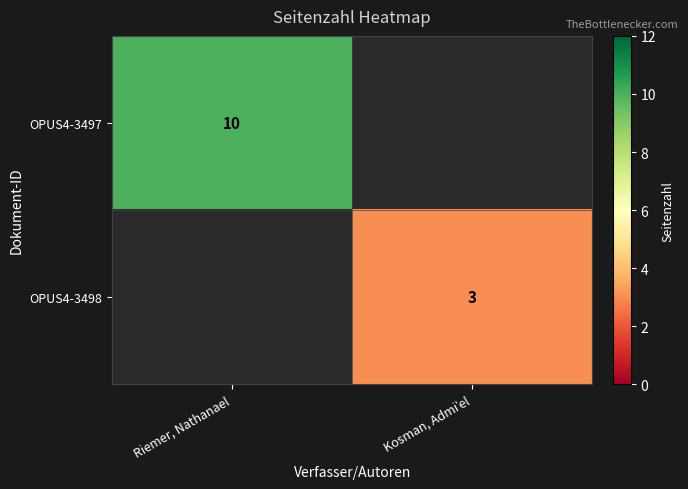

The OPUS4-3497 series shows 10 at Riemer, Nathanael. True or false?

True